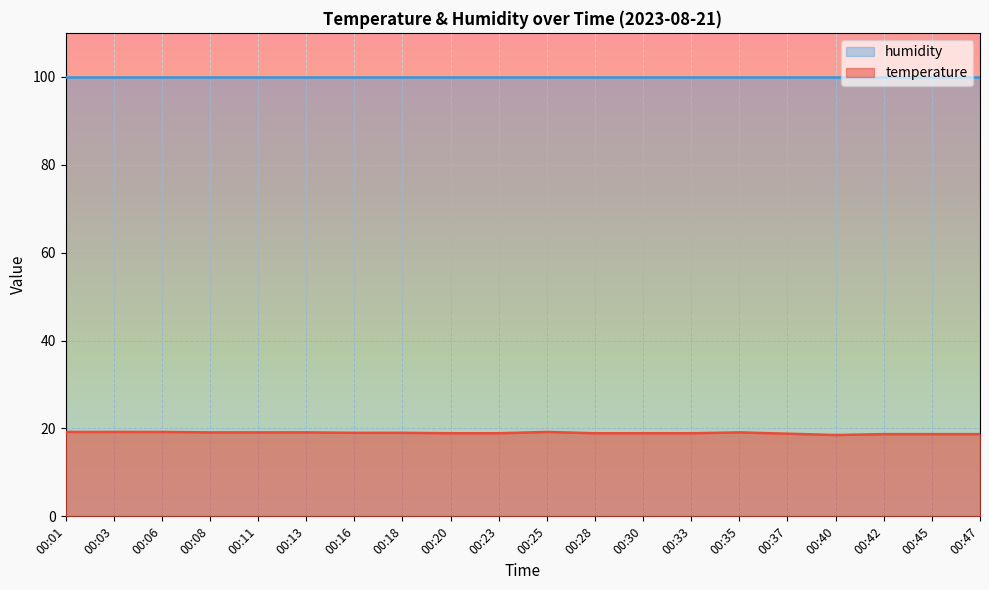

List the series in order of their peak value, highest first.

humidity, temperature